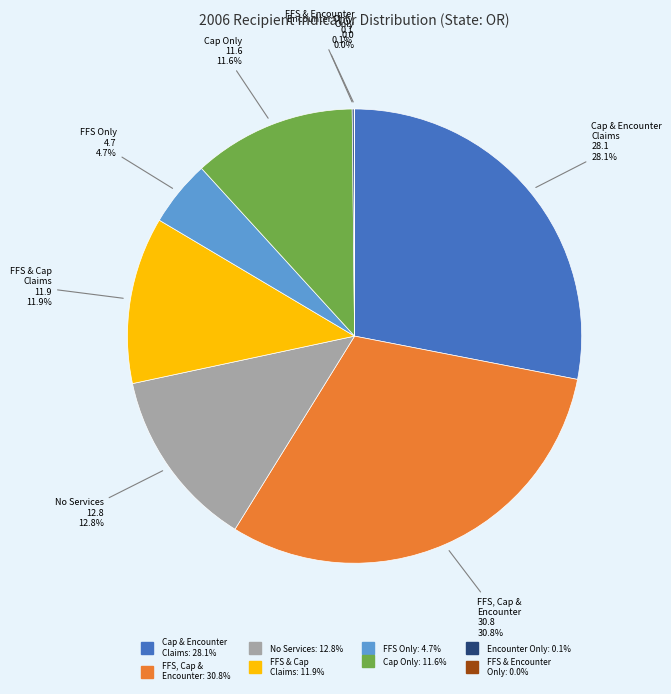

Does any single category account for the majority?

No